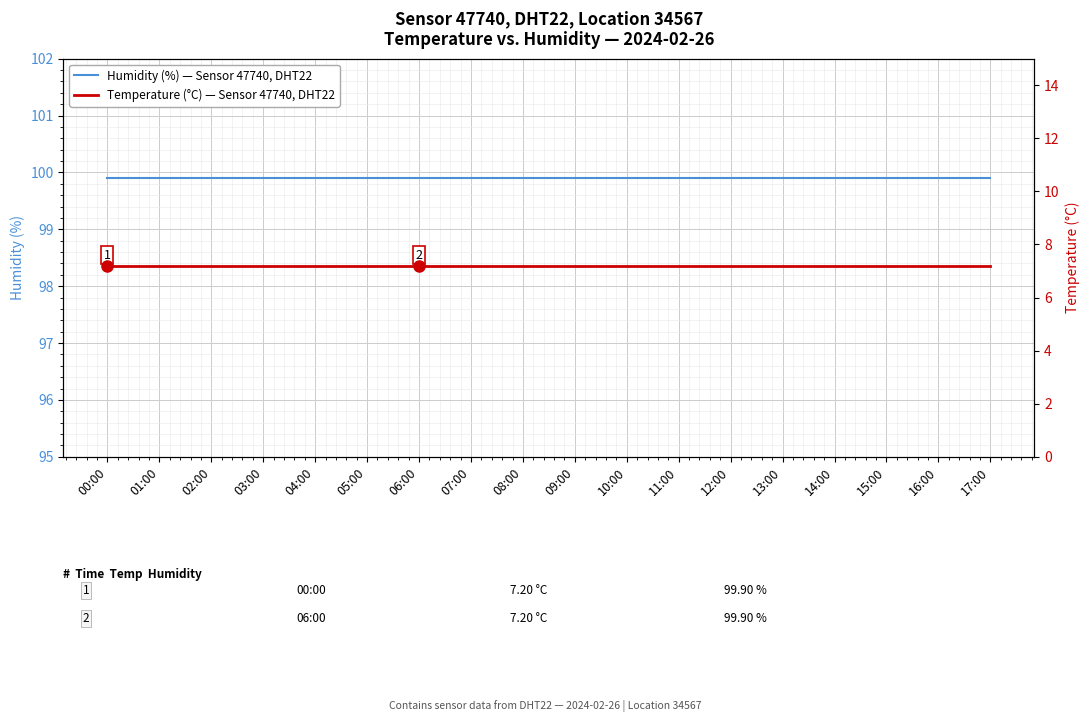

What is the total value across all series at 05:00?

107.1